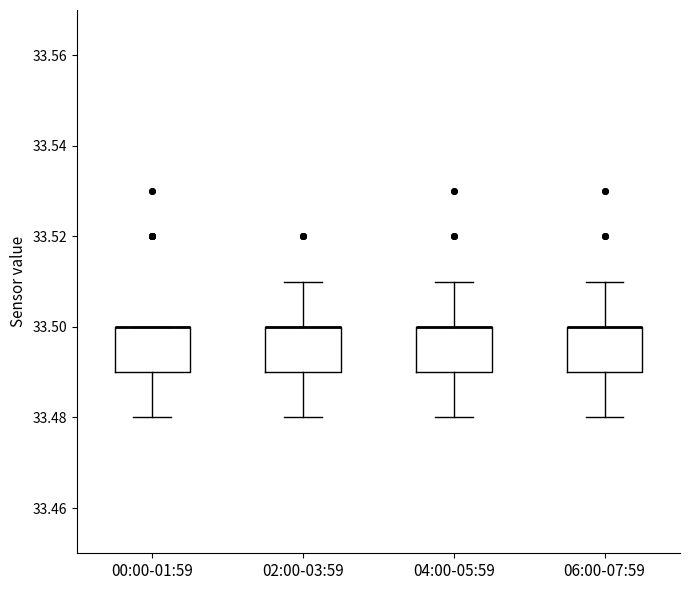

Where does the lower whisker of the box for 04:00-05:59 end on the y-axis? The values are not printed on the chart, so give them approximately, as read against the axis.

33.48